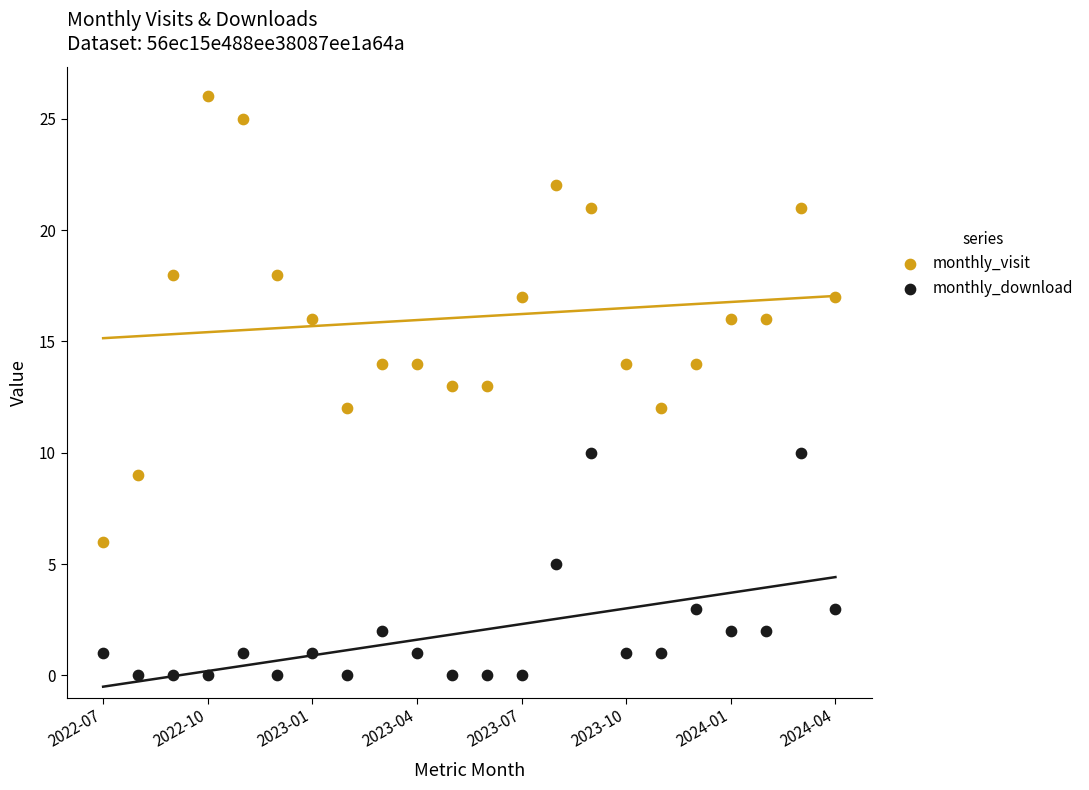

Which series has the largest Y range (max minus min)?

monthly_visit